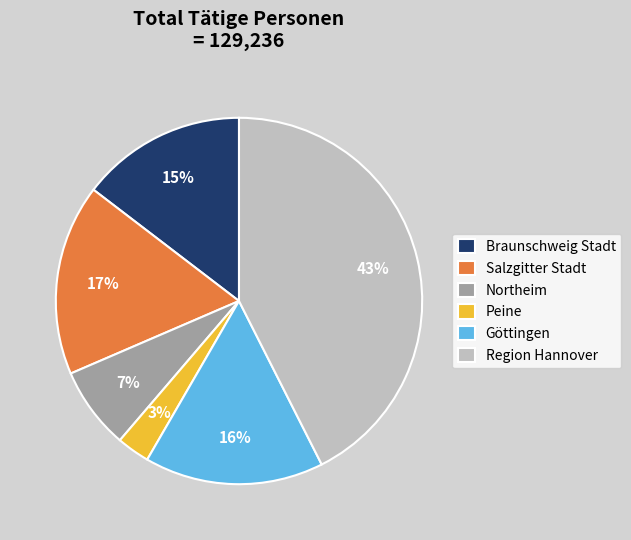

Does any single category account for the majority?

No